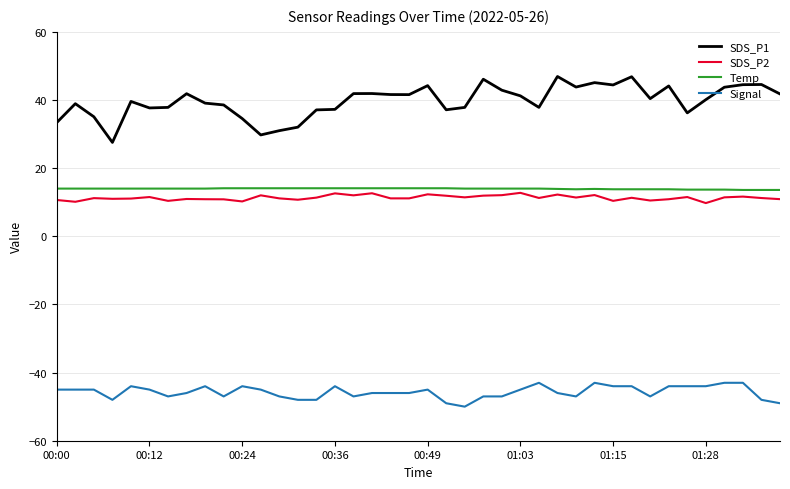

What is the greatest value displayed?

46.9